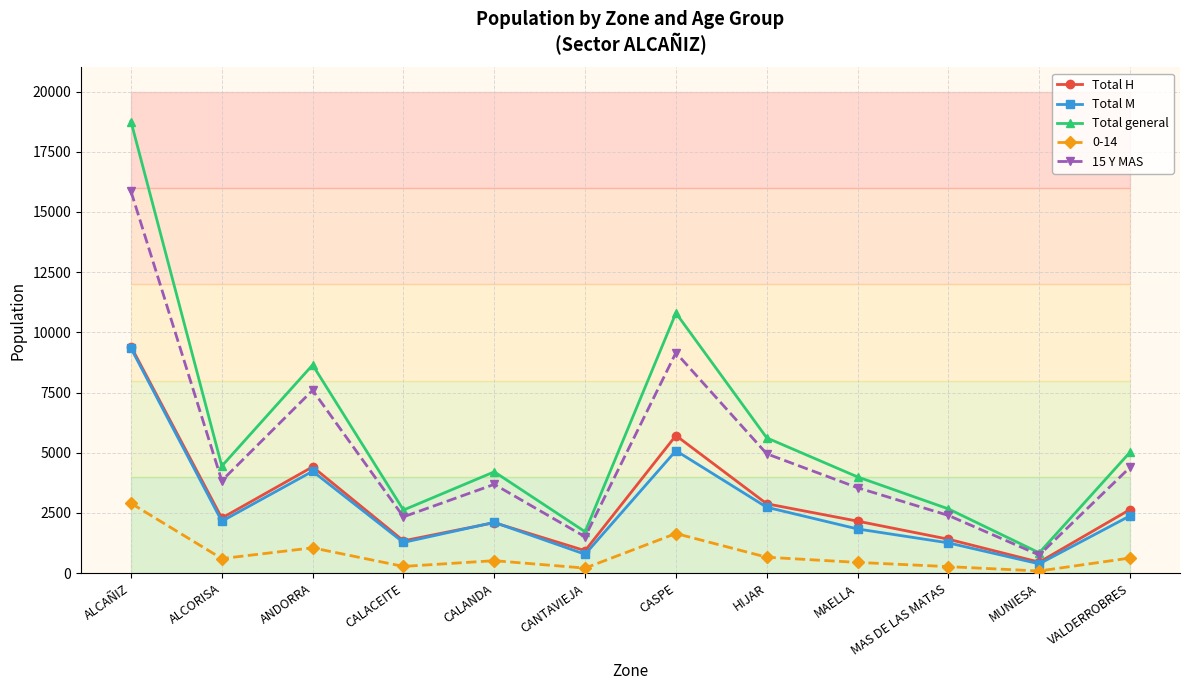

What is the difference between the maximum and minimum values in the Total M series?

8954